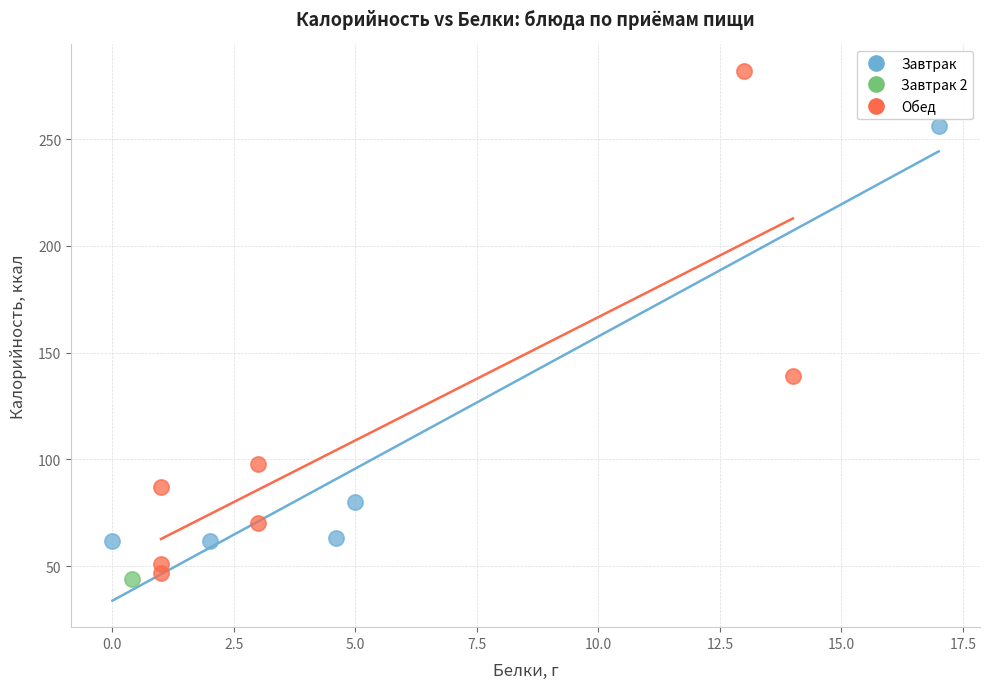

Which series contains the lowest Y value?

Завтрак 2